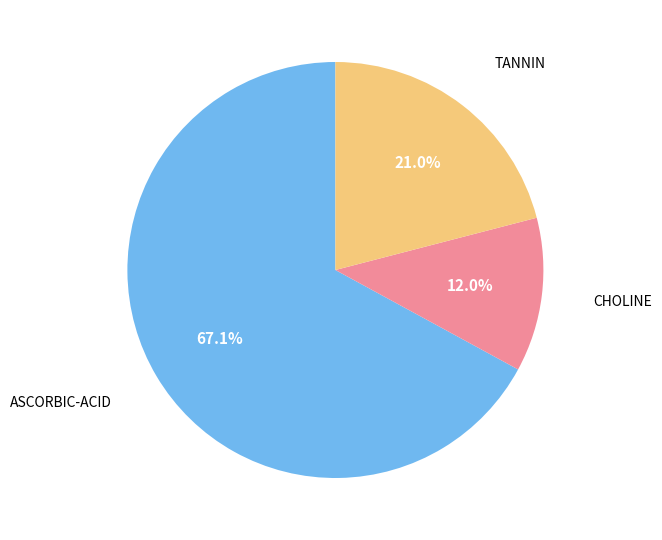

Does any single category account for the majority?

Yes